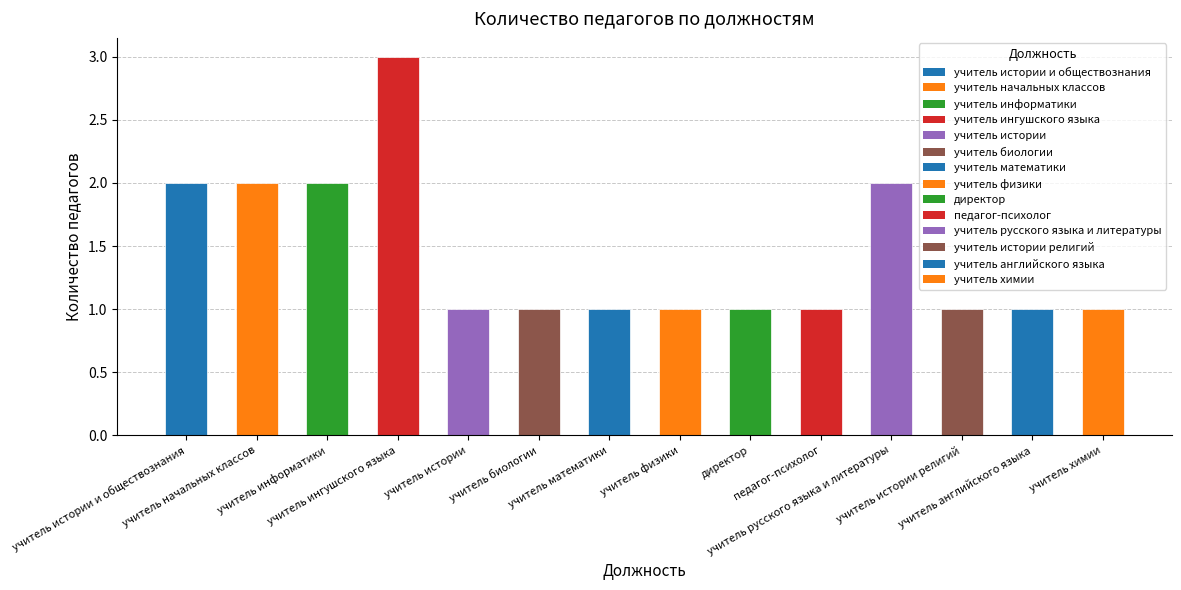

The value at педагог-психолог is 2. True or false?

False